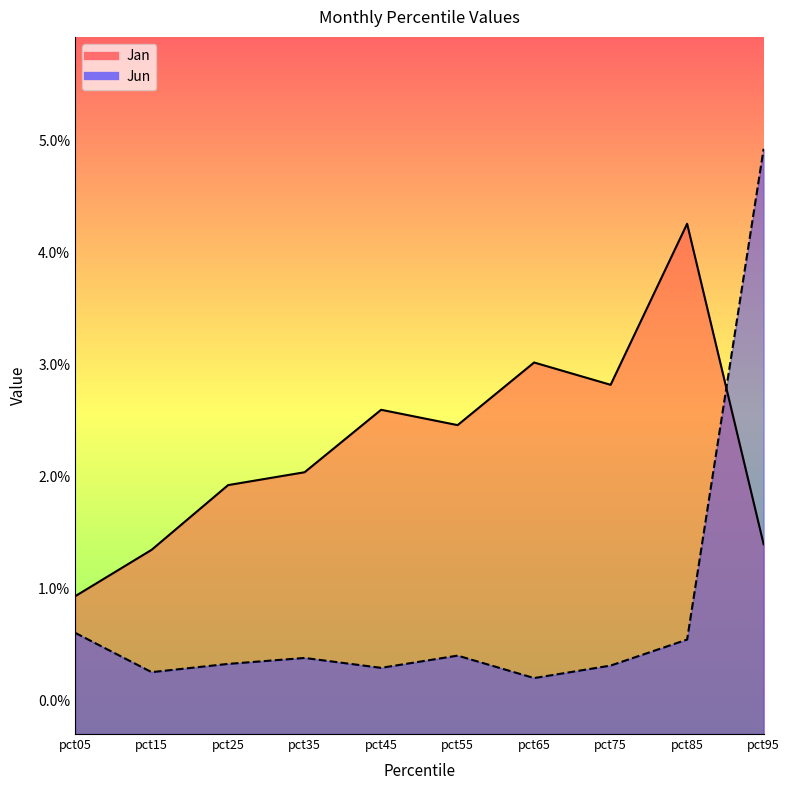

Between pct25 and pct85, which series saw the biggest shift?

Jan